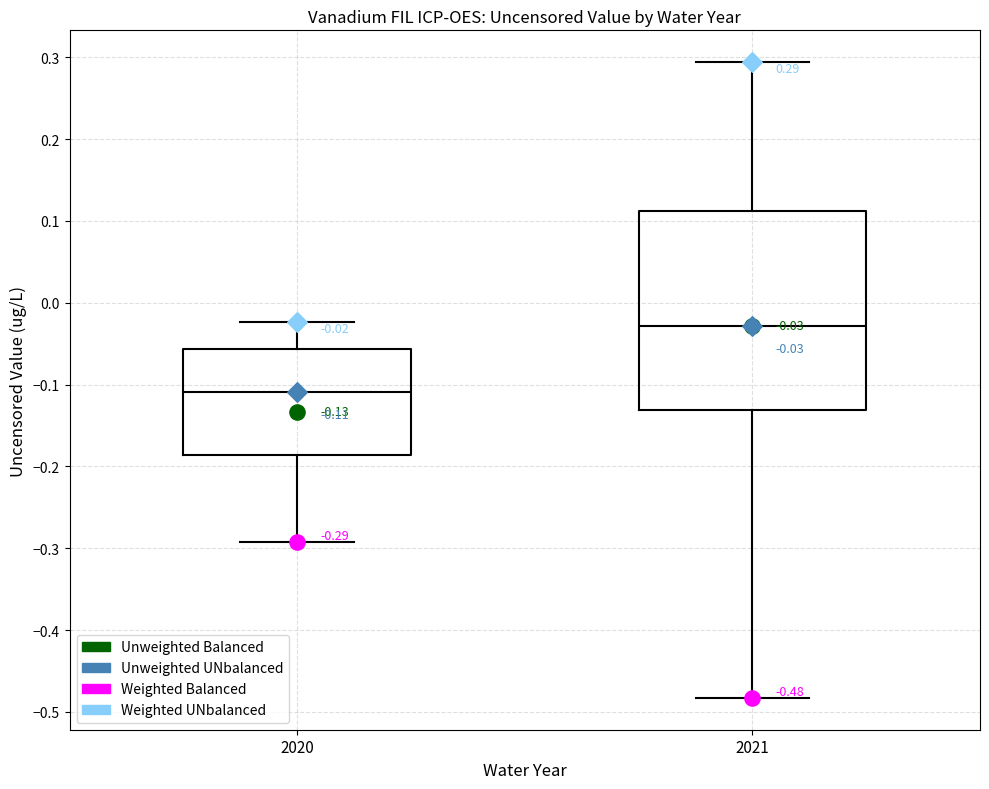

Which box has the highest median line?

2021